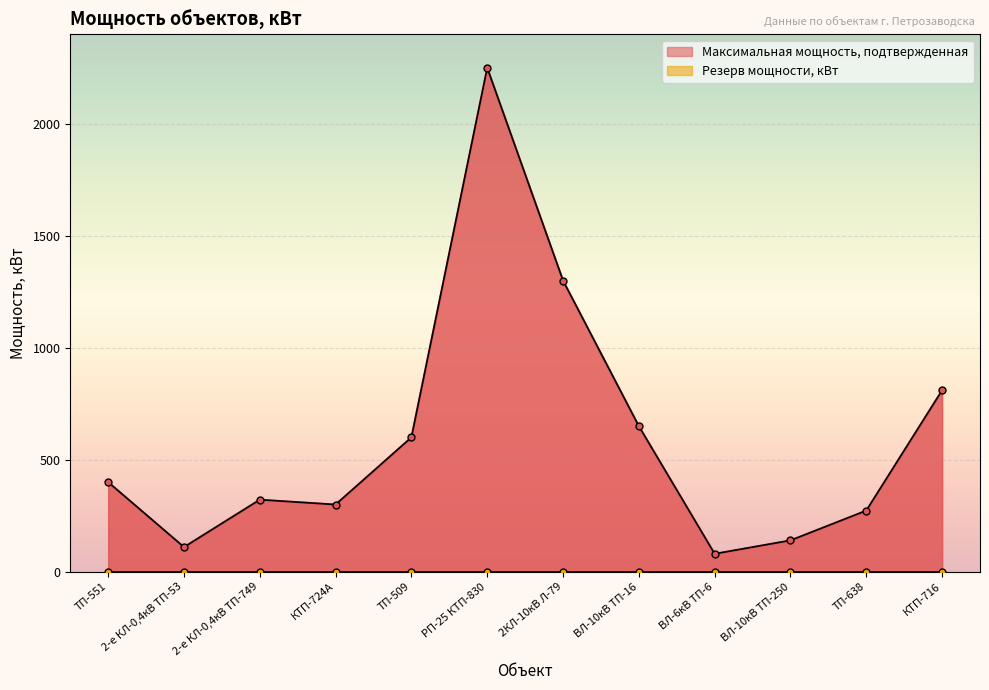

What is the minimum value shown in the chart?

80.0